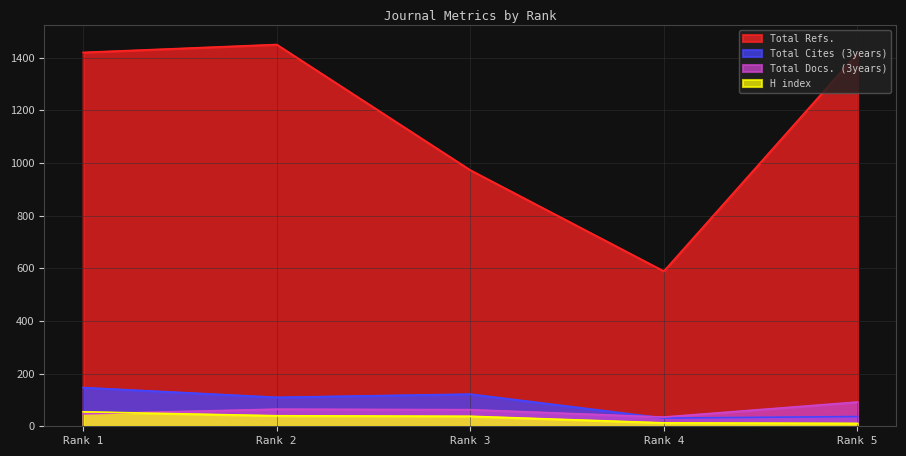

How many lines are shown in the chart?

4